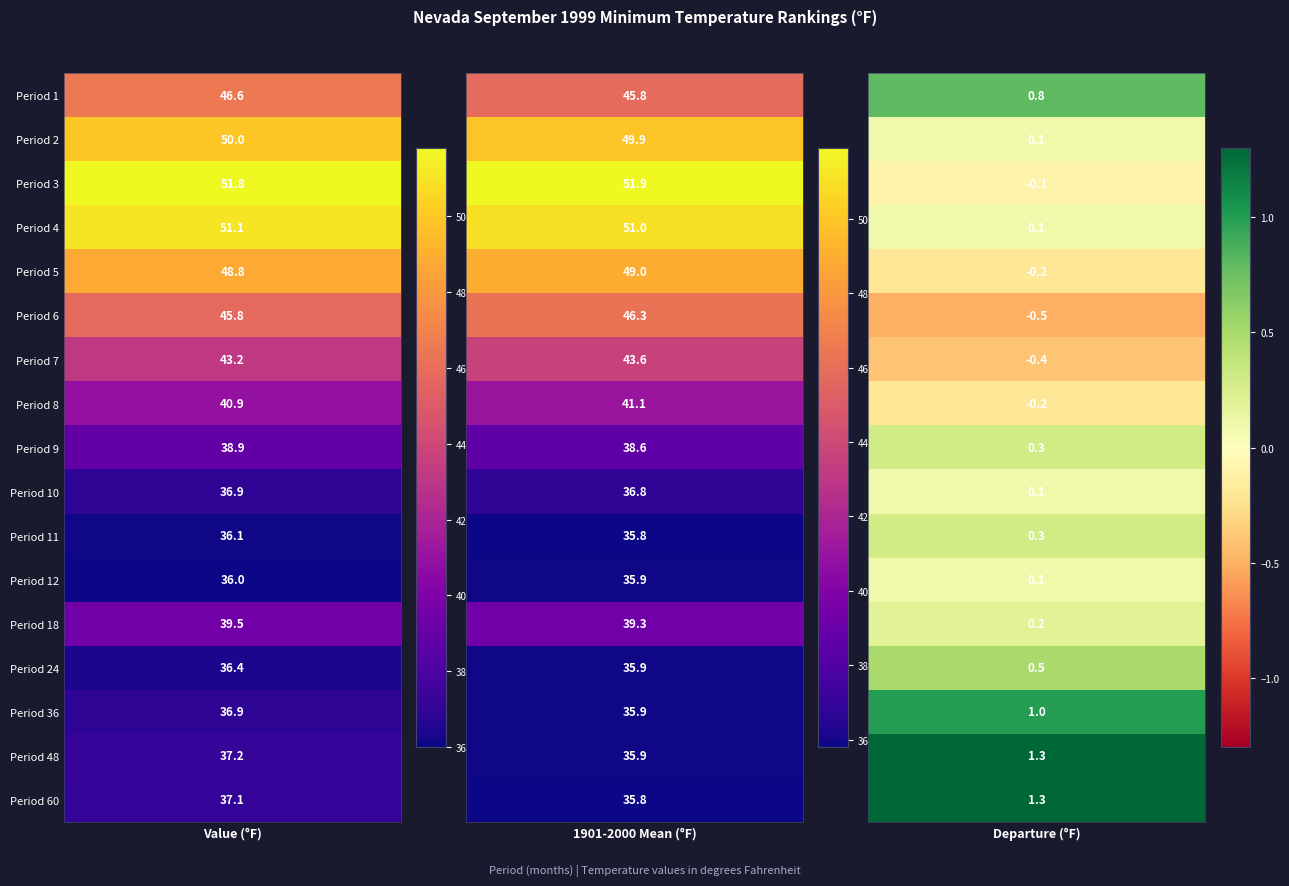

Count the number of data series in this chart.

17